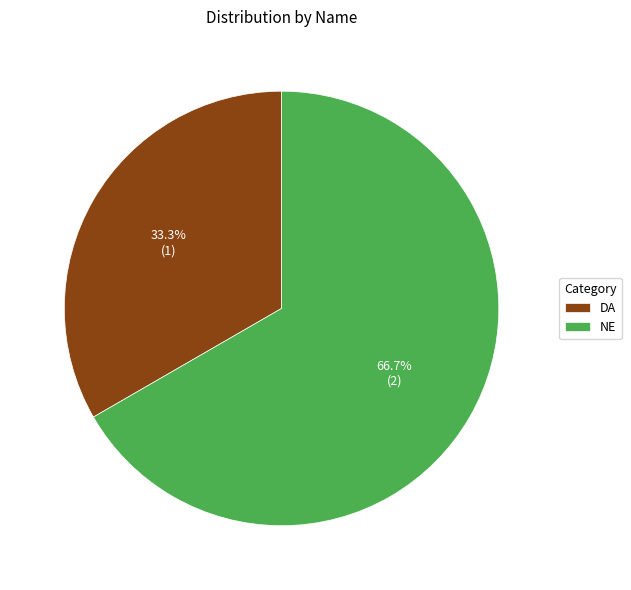

What is the ratio of the value at NE to the value at DA?

2.0